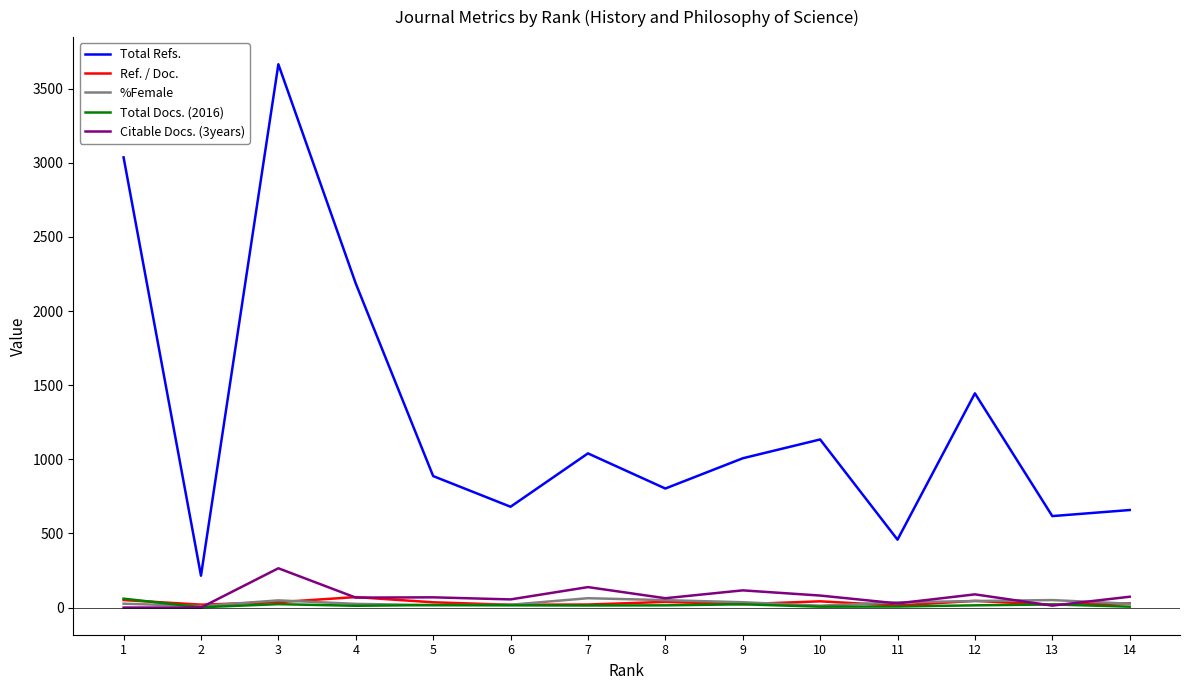

What is the total value across all series at 13?

720.2